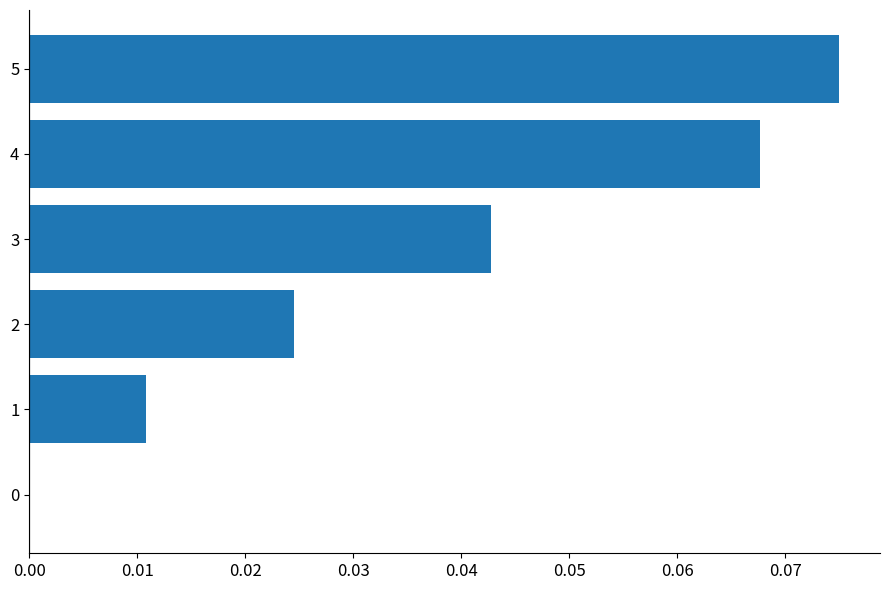

Count the values in the range 0 to 1.

6